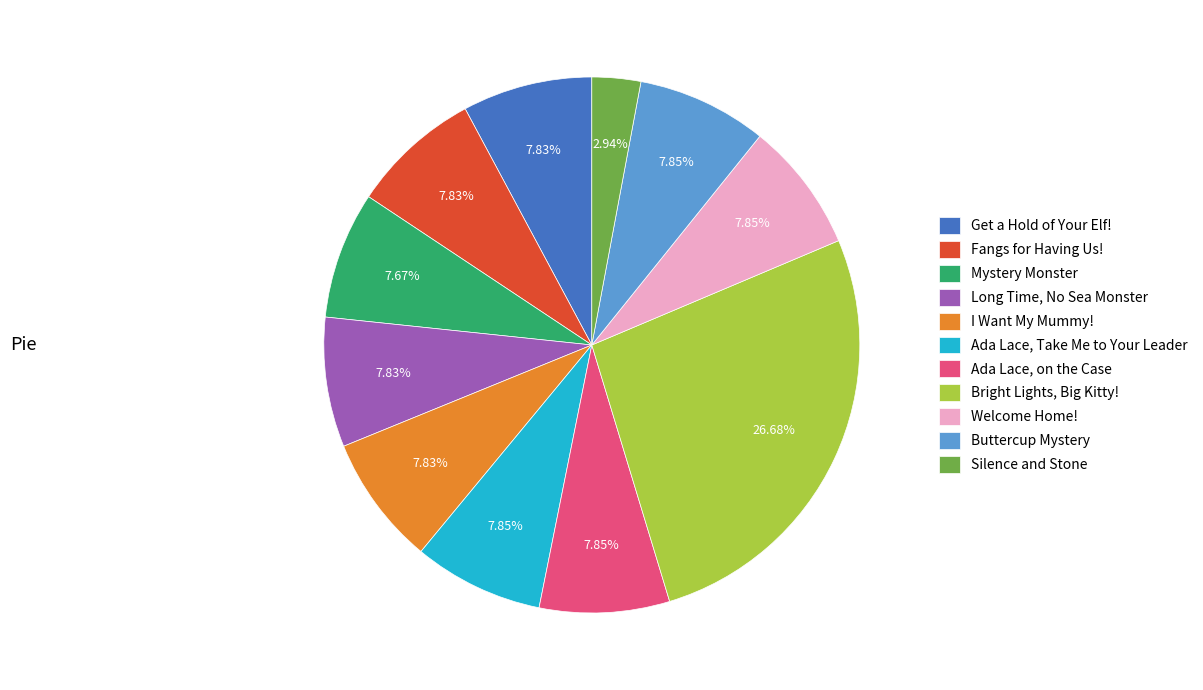

What is the total percentage of Mystery Monster and I Want My Mummy!?

15.5%